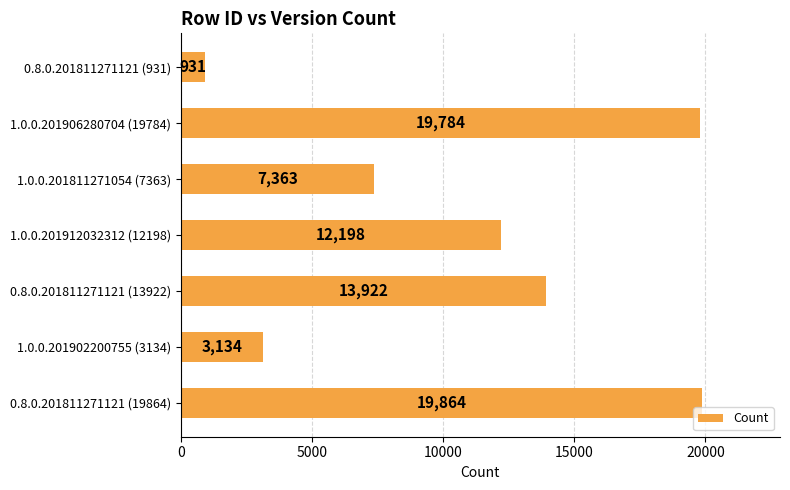

What is the difference between the maximum and minimum values?

18933